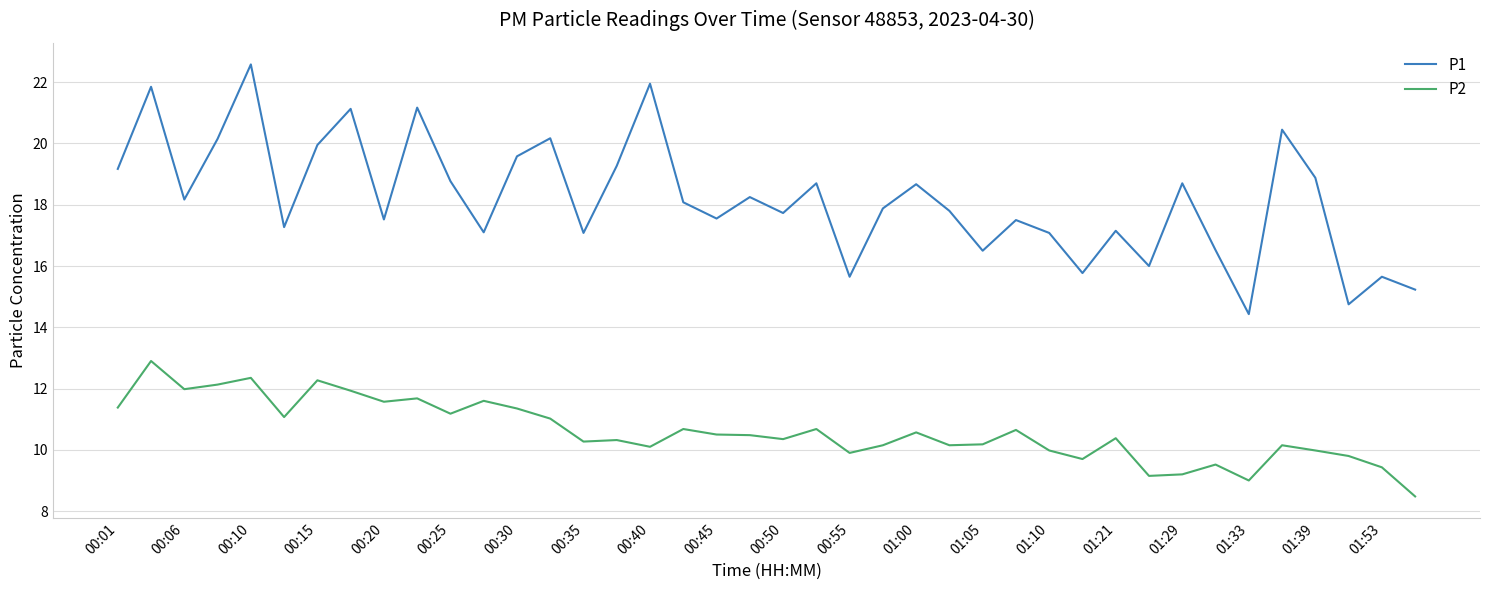

True or false: P1 and P2 cross at least once.

False